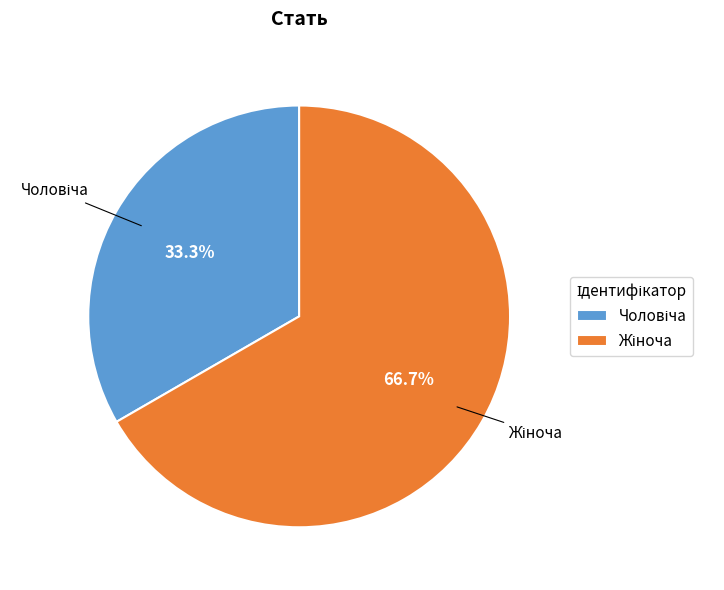

Is there any slice that represents more than half of the pie?

Yes